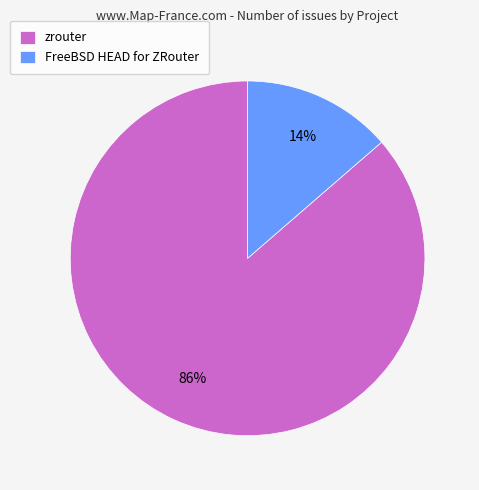

Which category accounts for the majority?

zrouter